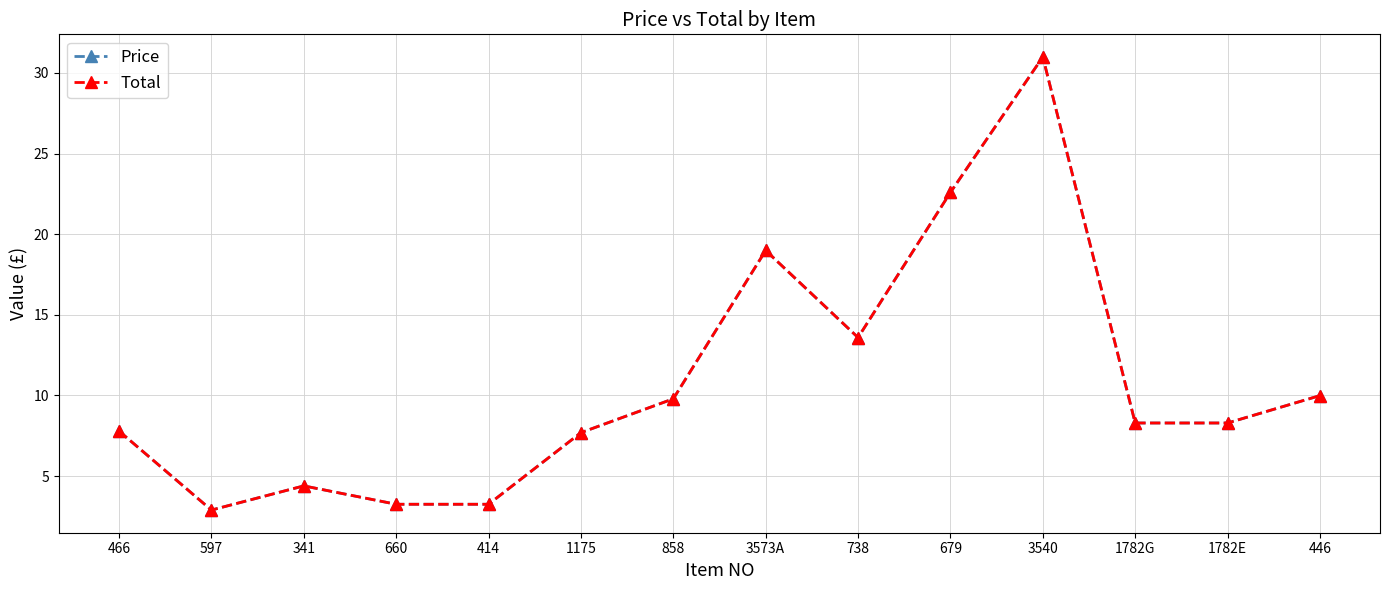

Does the chart have visible grid lines?

Yes